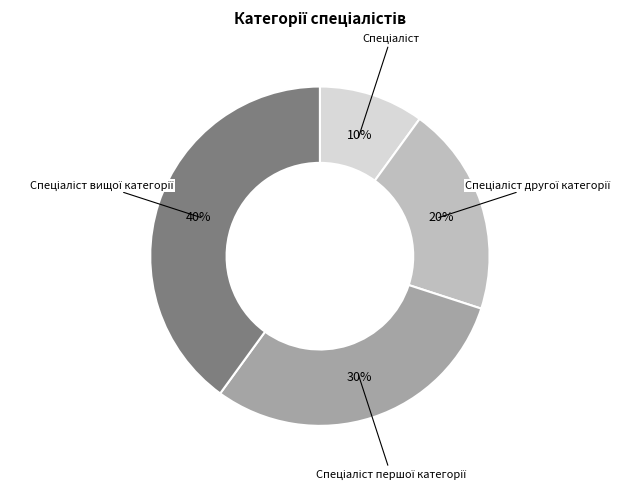

To the nearest percent, what is the average slice percentage?

25%